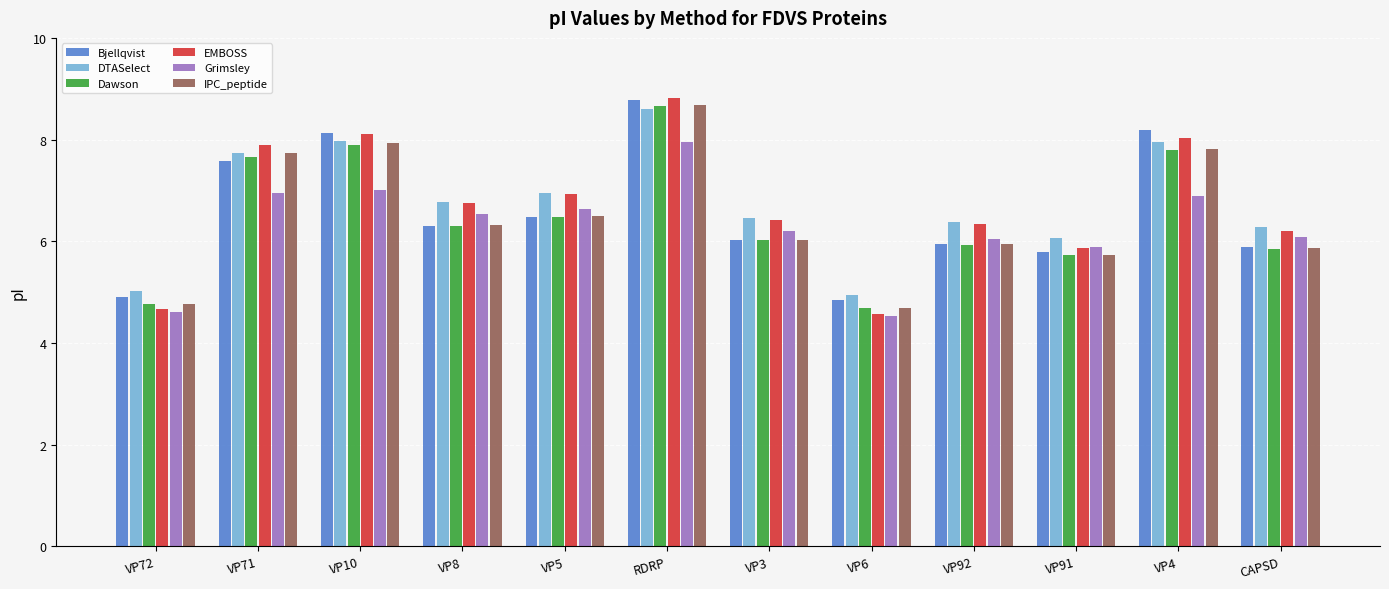

What is the difference between the second highest and second lowest values in the Bjellqvist series?

3.3